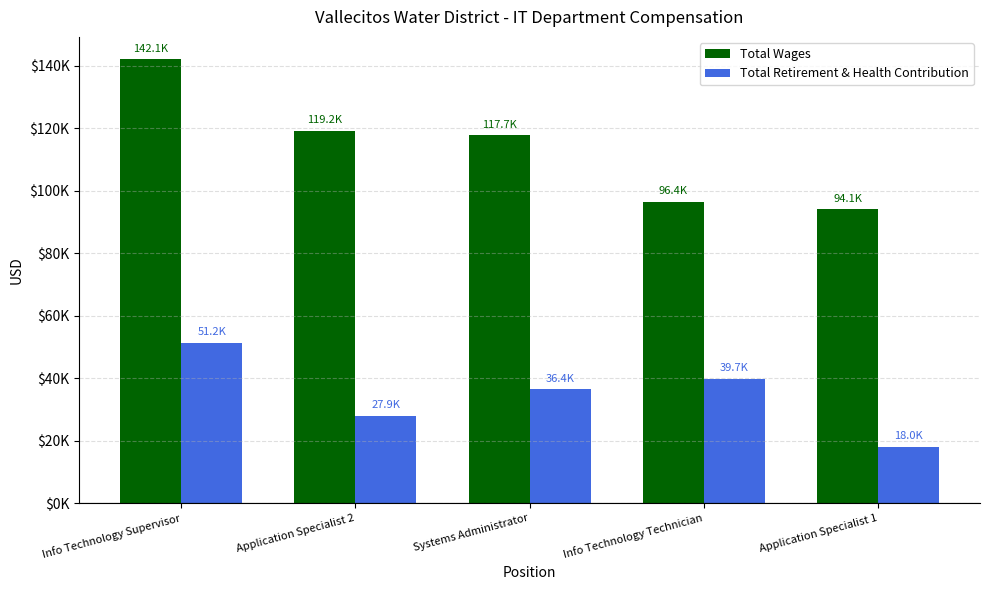

Reading left to right, list all the values displayed in this chart.

Total Wages: 142121	119232	117665	96359	94099
Total Retirement & Health Contribution: 51247	27906	36419	39744	17995